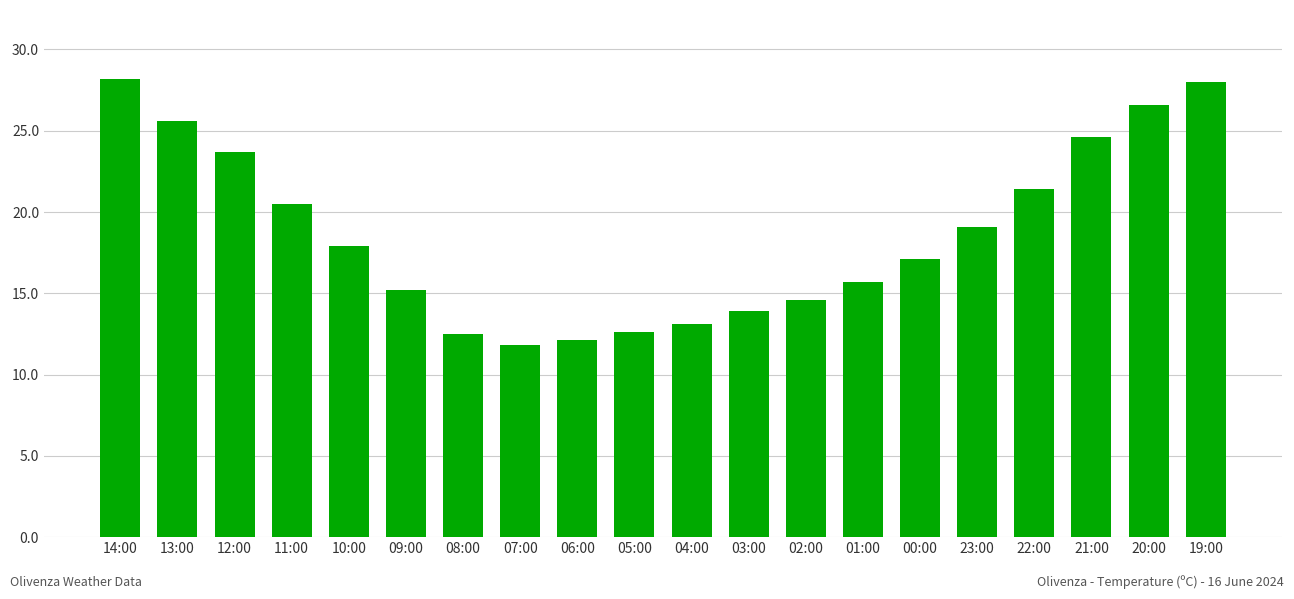

What is the label of the 5th bar from the left?

10:00